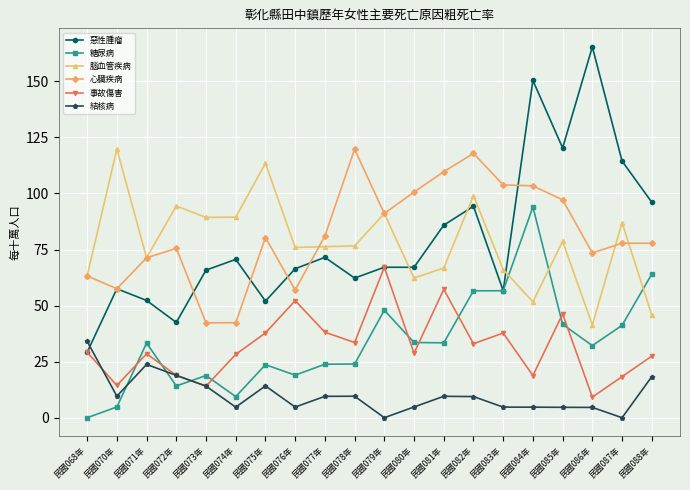

Is it true that 心臟疾病 equals 93.4 at 民國071年?

False